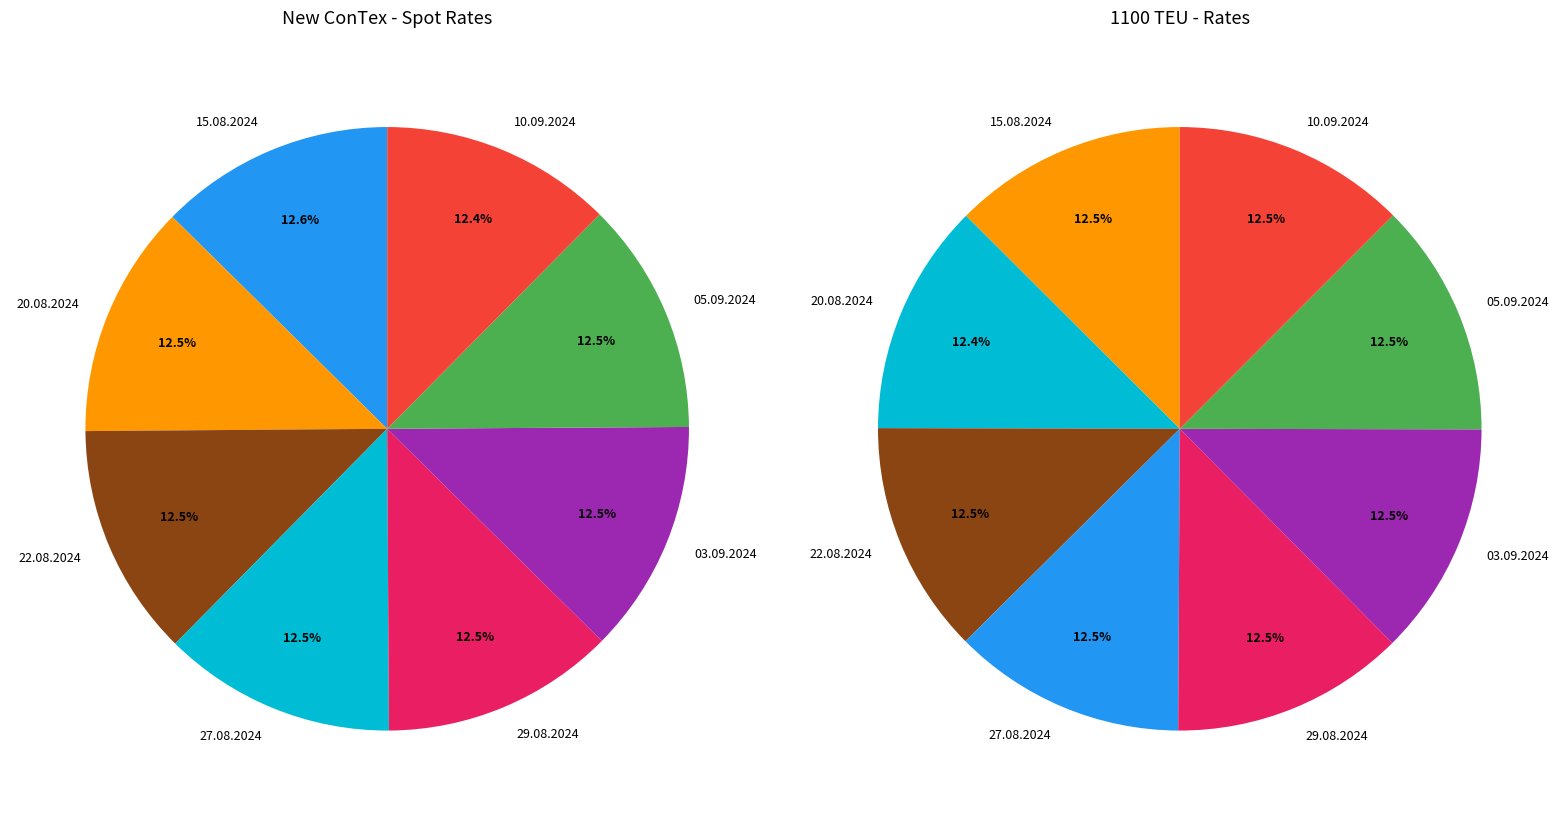

Count the number of slices in the pie.

8